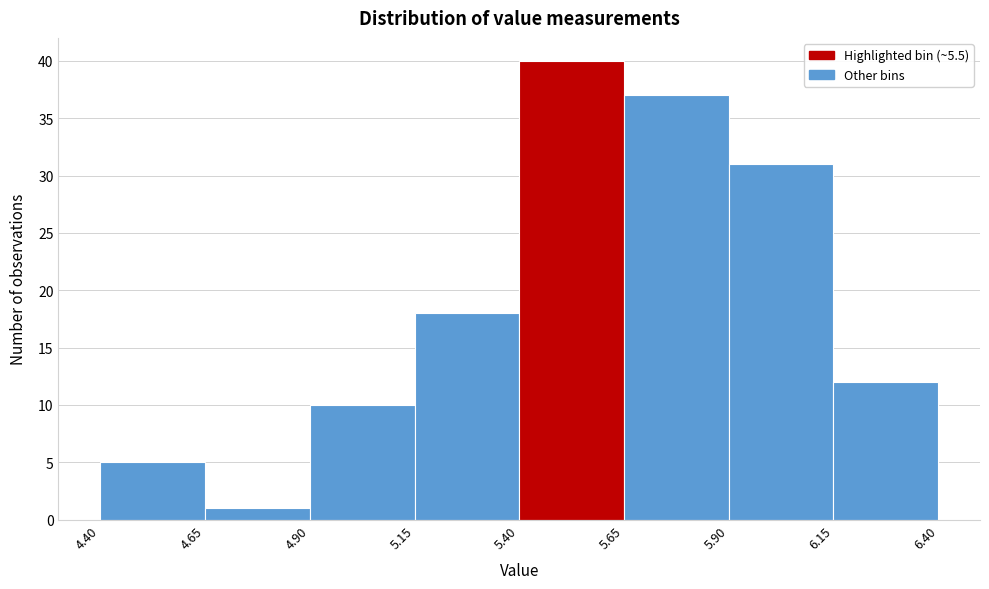

Over which range of the x-axis is the bar tallest?

5.40 to 5.65